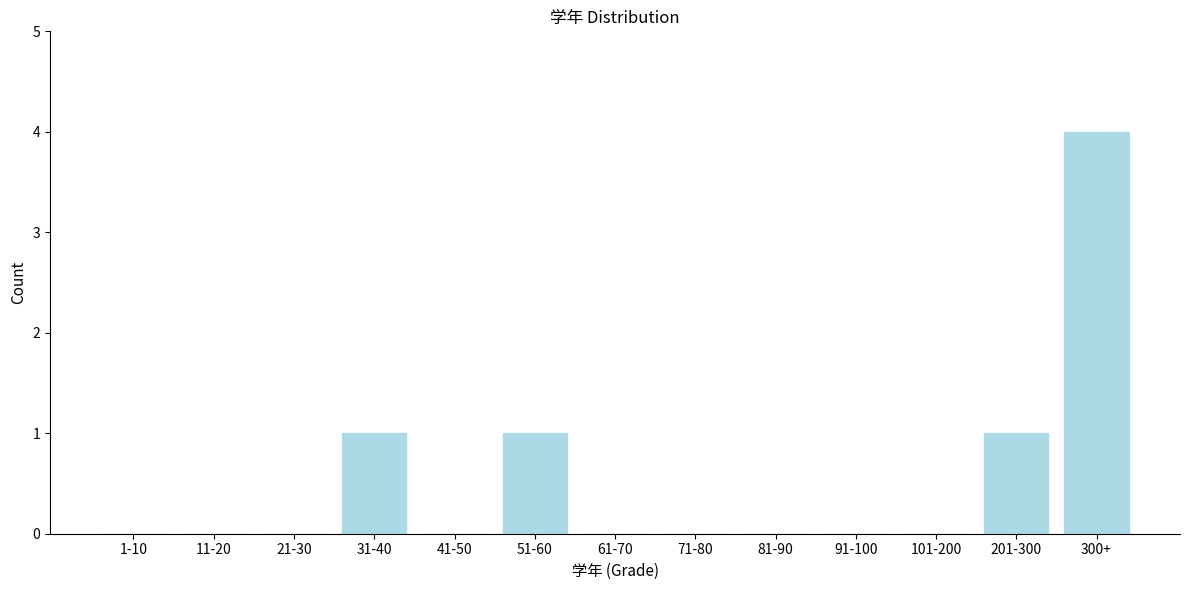

Reading right to left, transcribe all the data shown in this chart.

300+=4	201-300=1	101-200=0	91-100=0	81-90=0	71-80=0	61-70=0	51-60=1	41-50=0	31-40=1	21-30=0	11-20=0	1-10=0